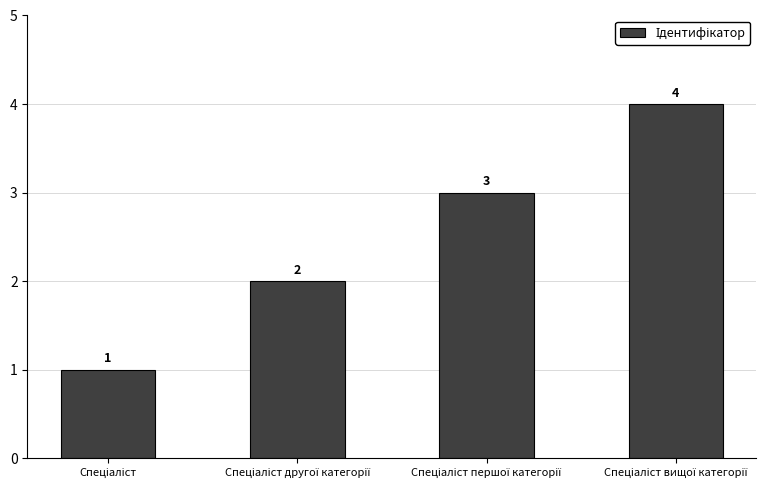

What is the difference between the second highest and second lowest values?

1